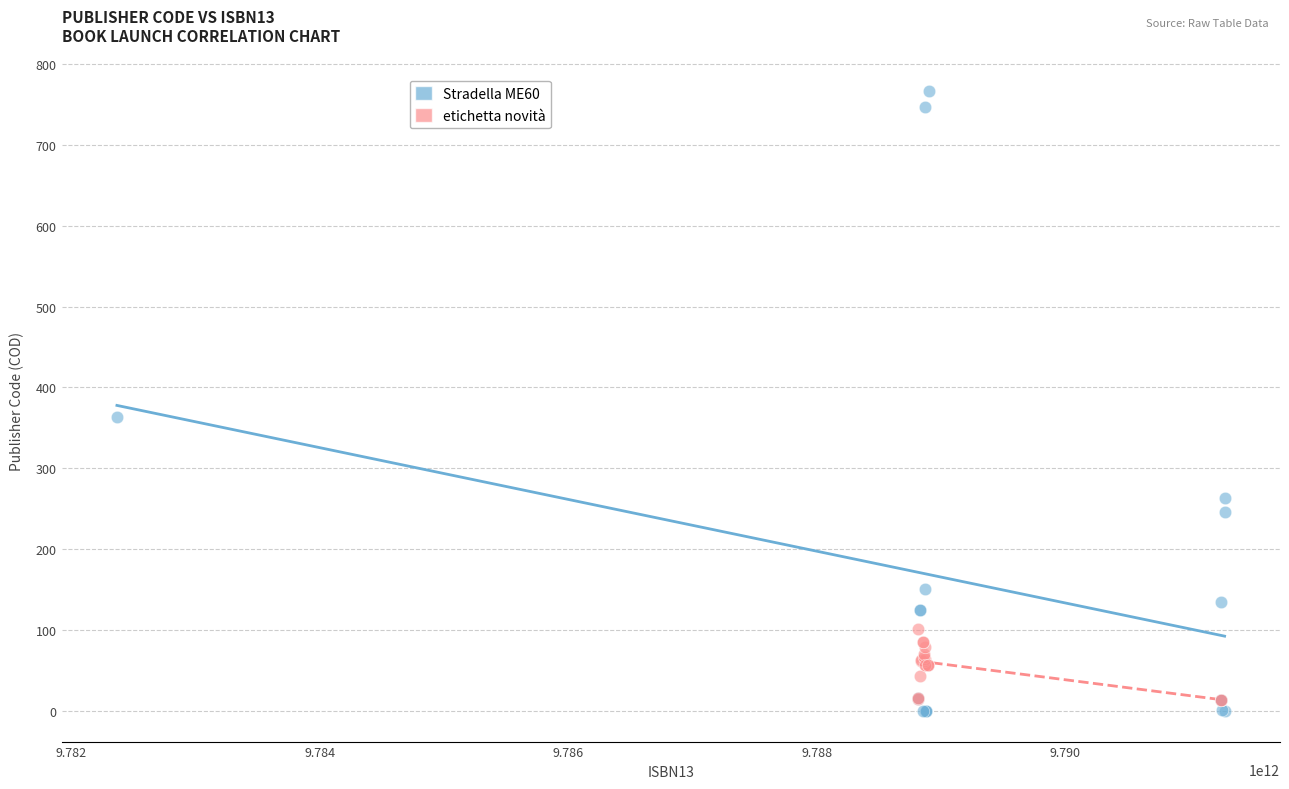

Which series has the widest spread of Y values?

Stradella ME60